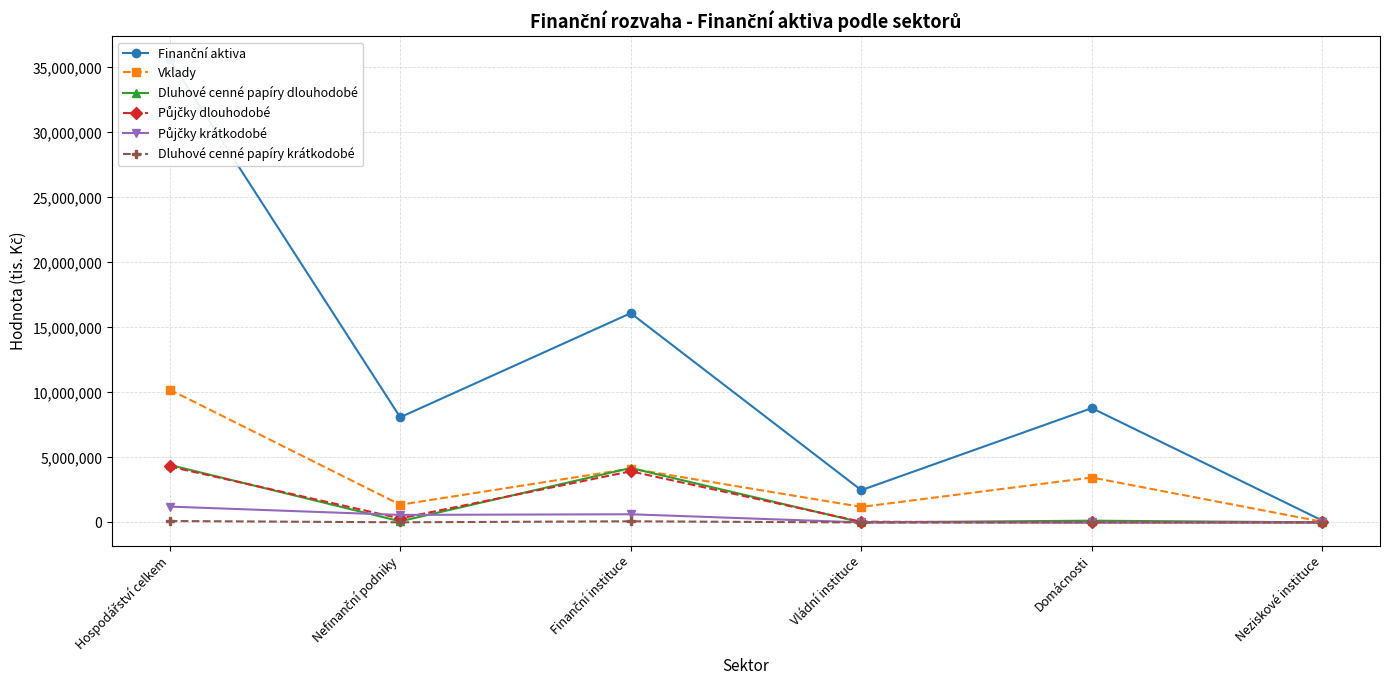

Which category has the lowest value in the Finanční aktiva series?

Neziskové instituce